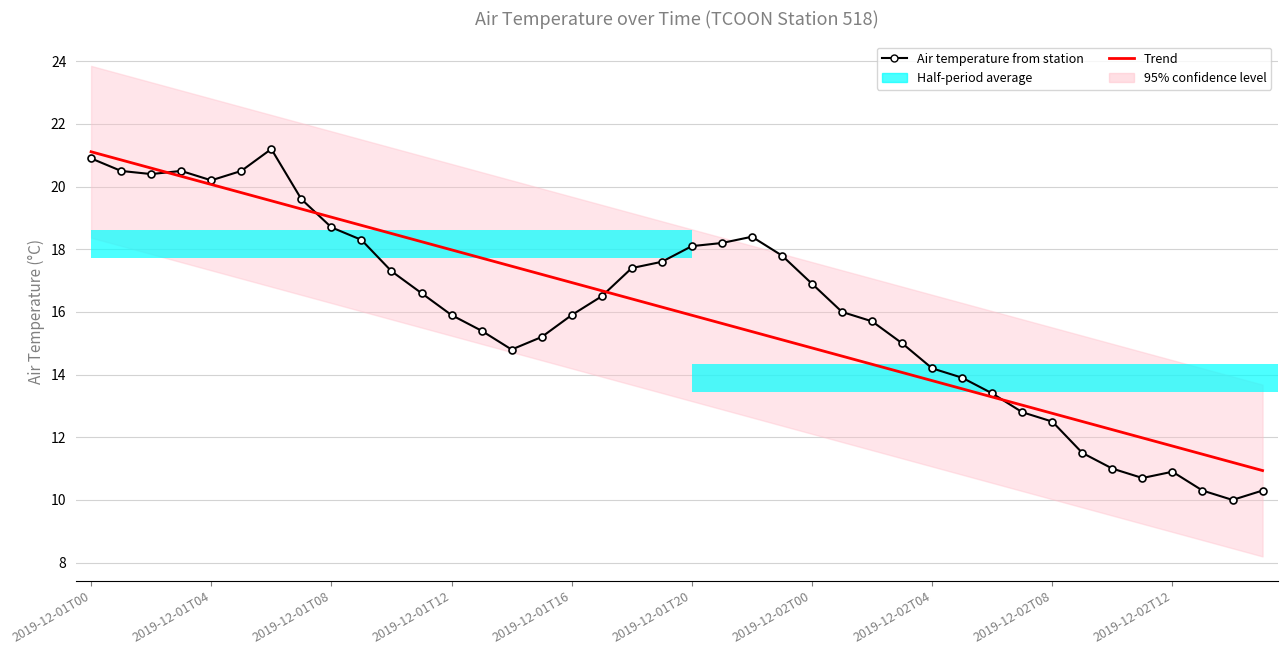

What is the minimum value for Air temperature from station?

10.0